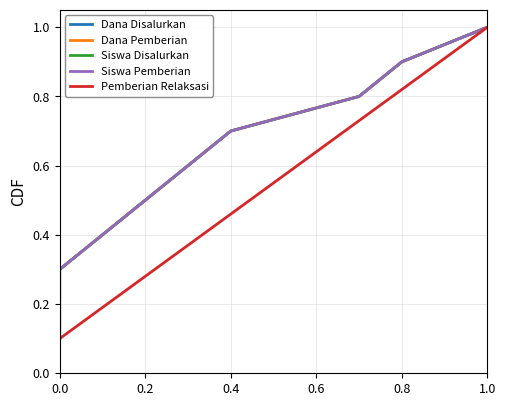

Is it true that Pemberian Relaksasi equals 1.0 at 1.0?

True